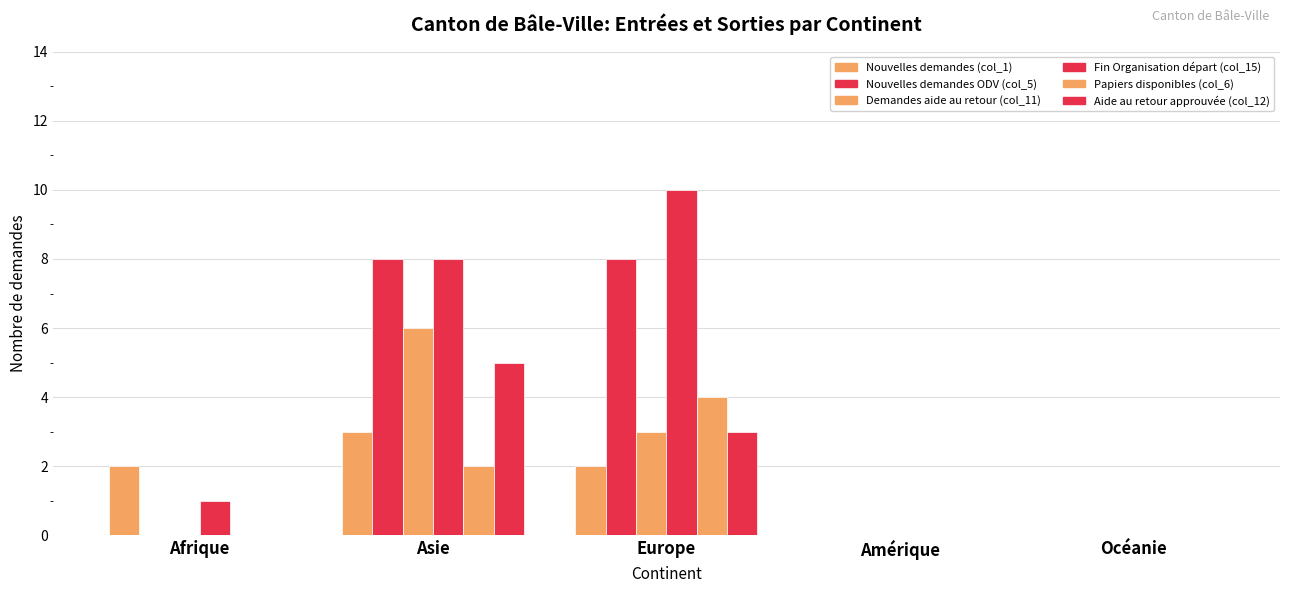

Which has a higher value, Afrique or Amérique?

Afrique